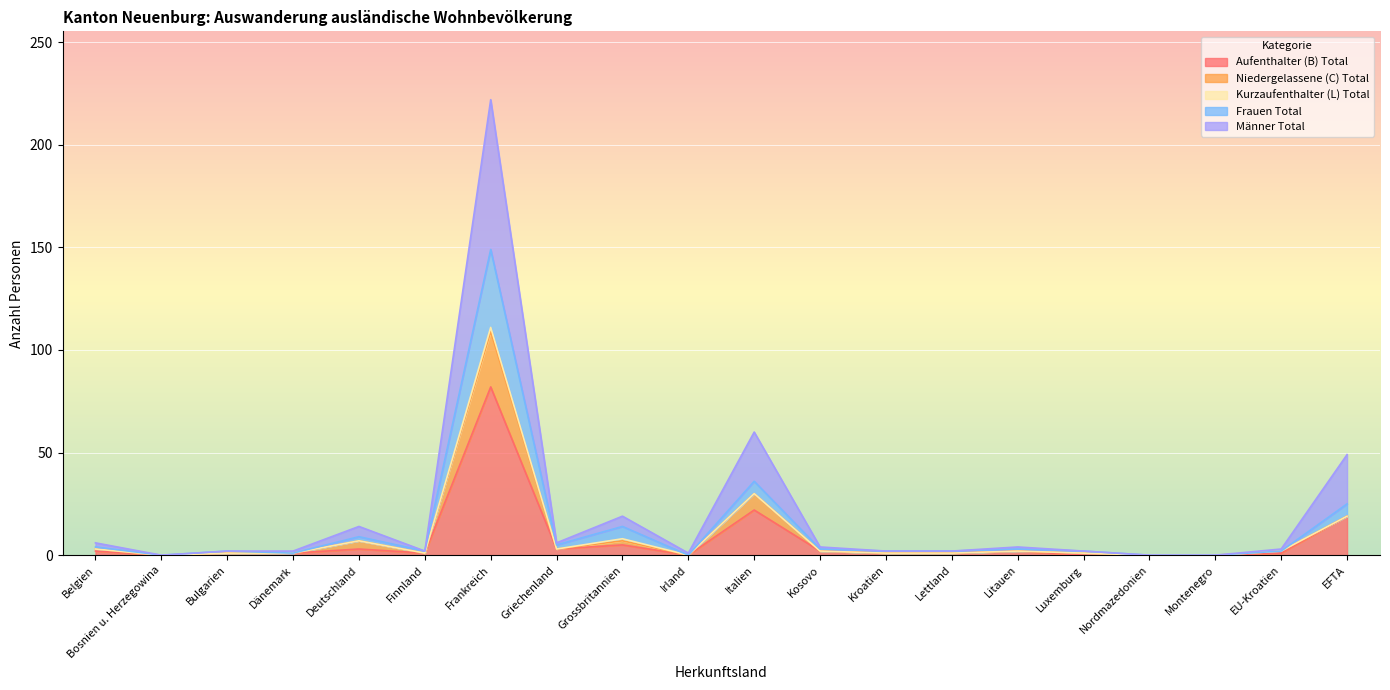

How many interior local peaks does the Frauen Total series have?

6